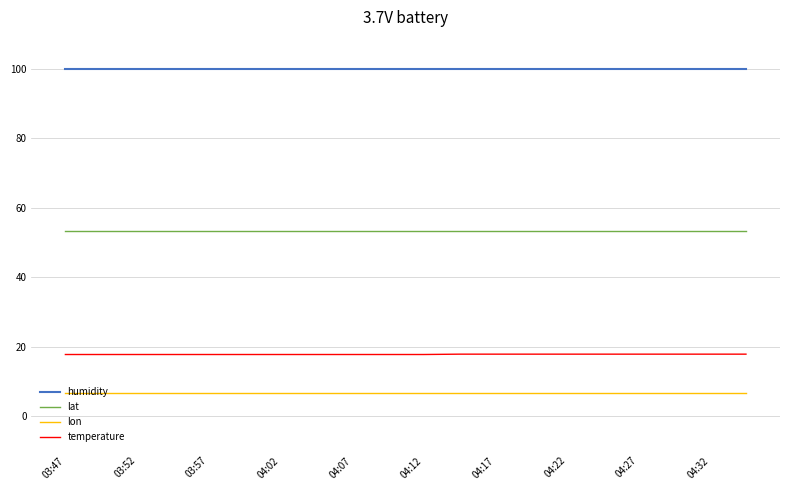

True or false: lon and temperature intersect in this chart.

False